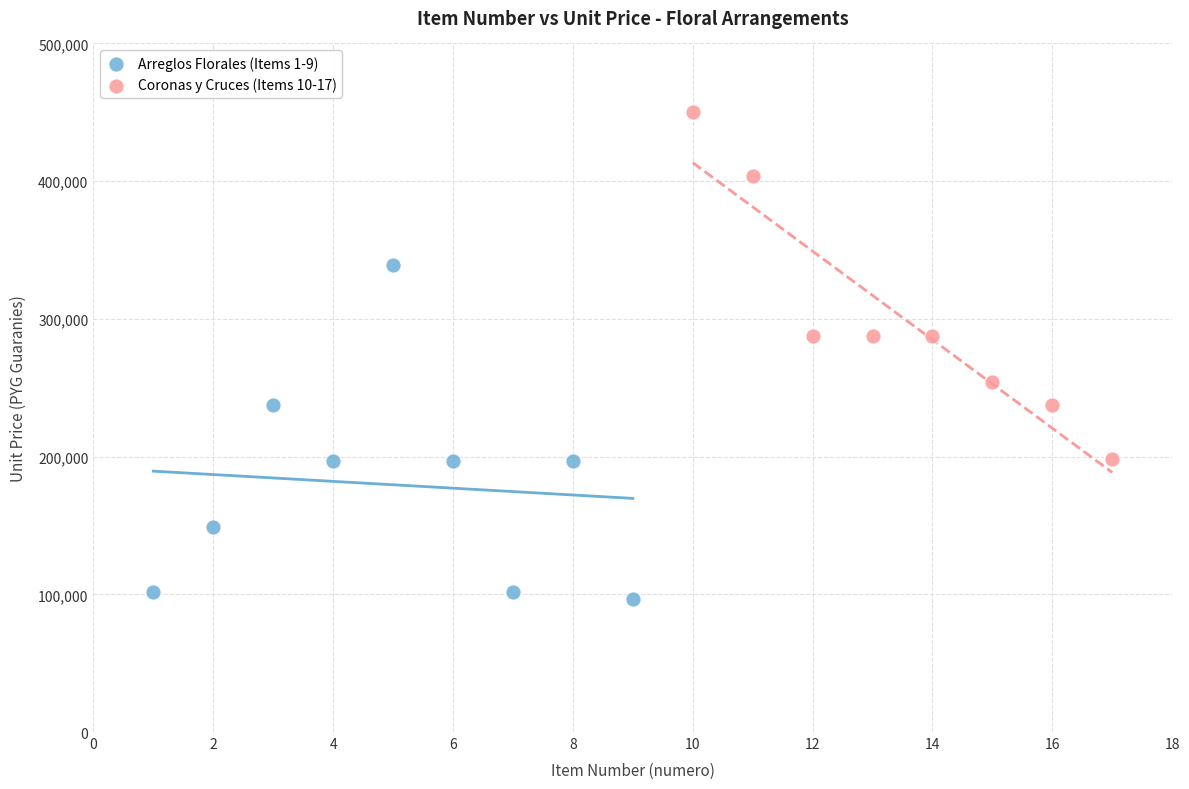

Which series reaches the maximum Y coordinate?

Coronas y Cruces (Items 10-17)